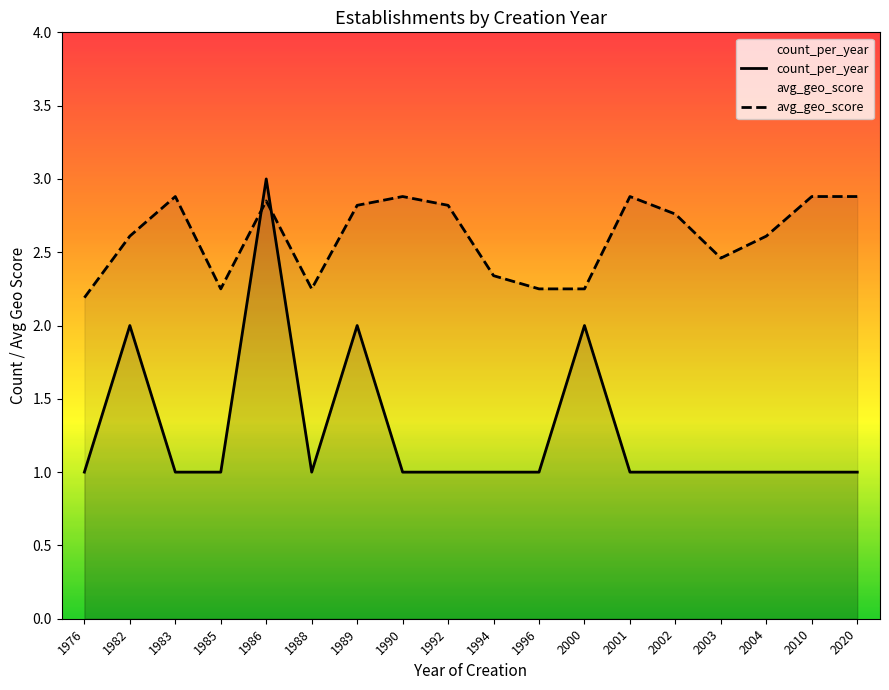

What value does the count_per_year series have at 1986?

3.0